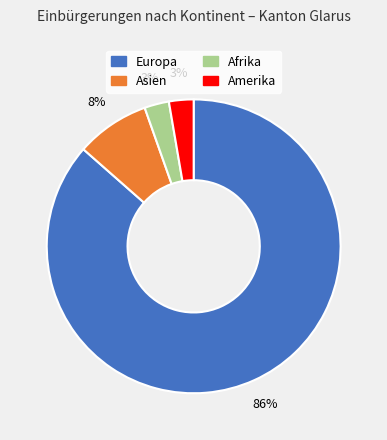

True or false: Asien accounts for 18% of the total.

False